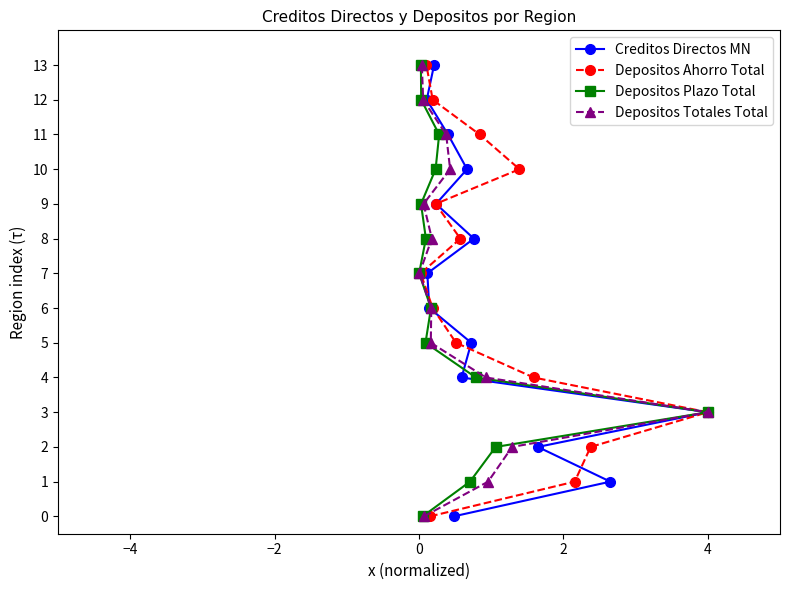

Is this an area chart (filled region under the line)?

No